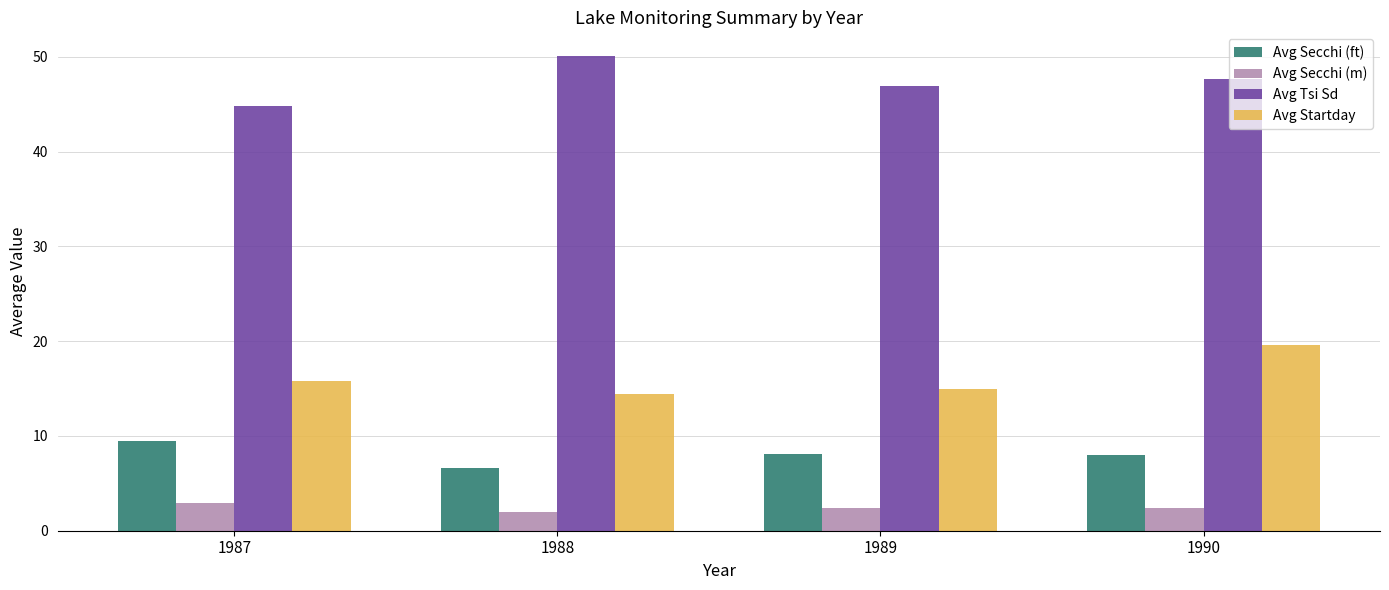

At which category is the sum across all series the highest?

1990